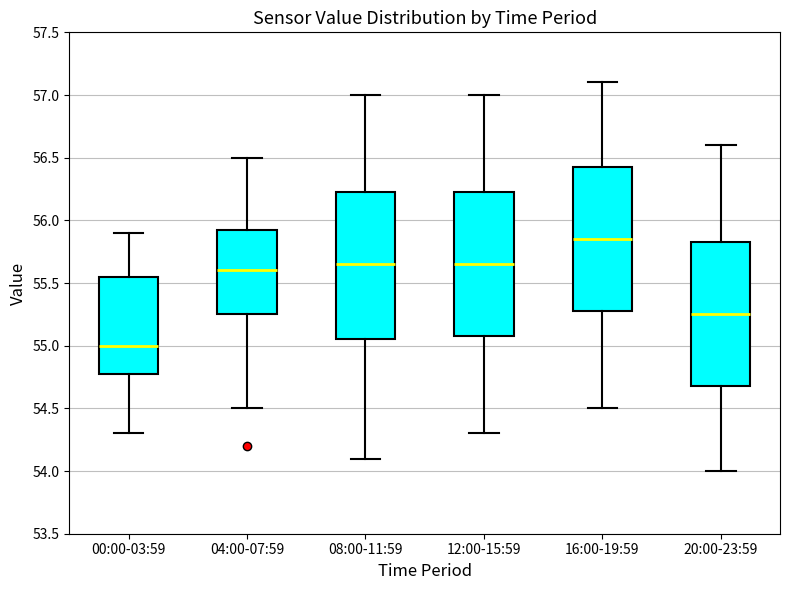

Reading left to right, read every box against the y-axis: the position of its median line, the range the box covers, and the ends of its whiskers. The values are not printed on the chart, so give them approximately, as read against the axis.

00:00-03:59: median 55.00, box 54.80 to 55.55, whiskers 54.30 to 55.90
04:00-07:59: median 55.60, box 55.25 to 55.95, whiskers 54.50 to 56.50
08:00-11:59: median 55.65, box 55.05 to 56.25, whiskers 54.10 to 57.00
12:00-15:59: median 55.65, box 55.10 to 56.25, whiskers 54.30 to 57.00
16:00-19:59: median 55.85, box 55.30 to 56.45, whiskers 54.50 to 57.10
20:00-23:59: median 55.25, box 54.70 to 55.85, whiskers 54.00 to 56.60